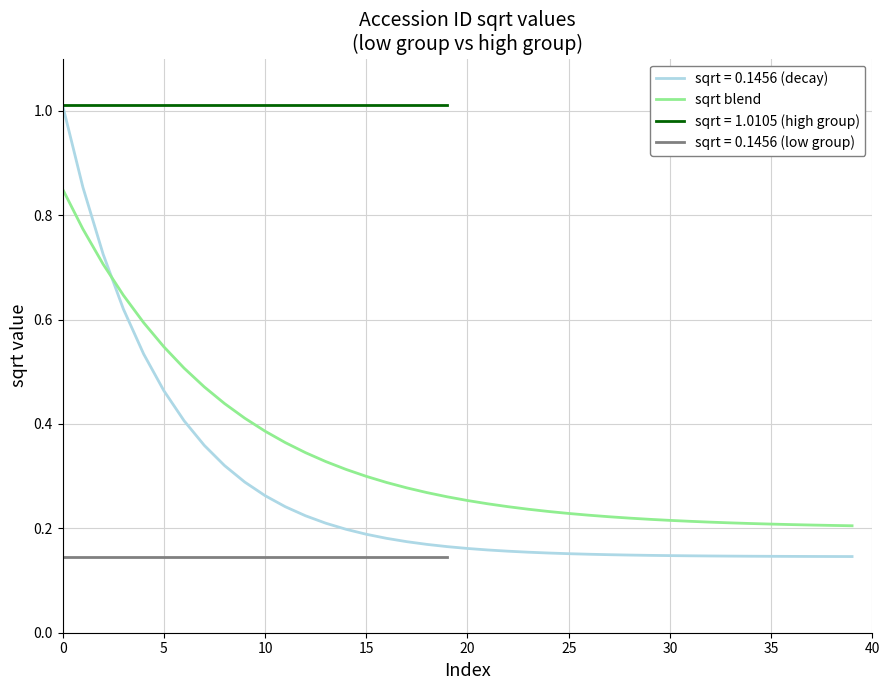

True or false: sqrt = 0.1456 (decay) and sqrt blend cross at least once.

True